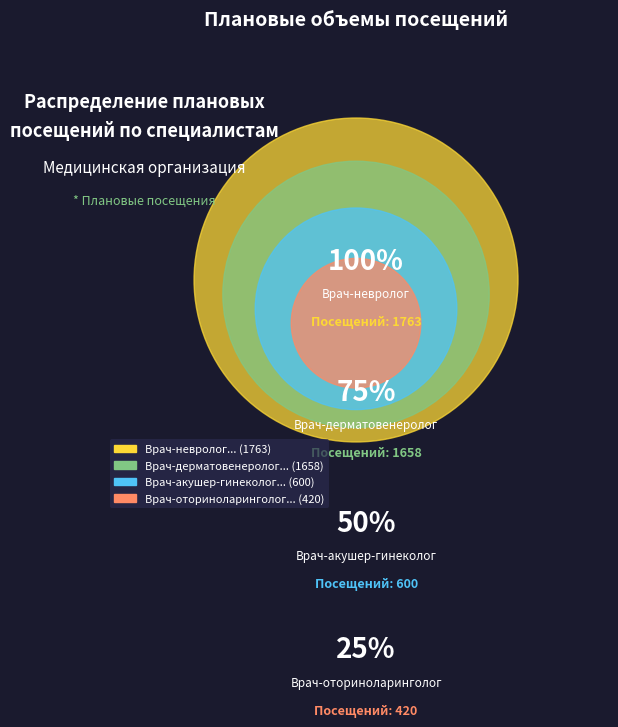

Does Врач-оториноларинголог account for over 50% of the chart?

No